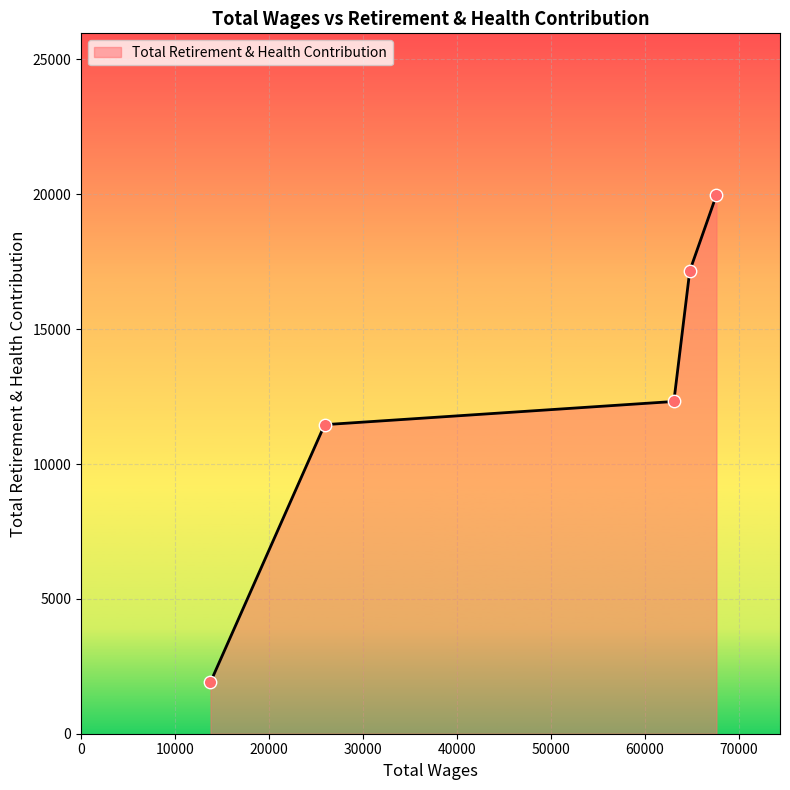

What is the average value?

12565